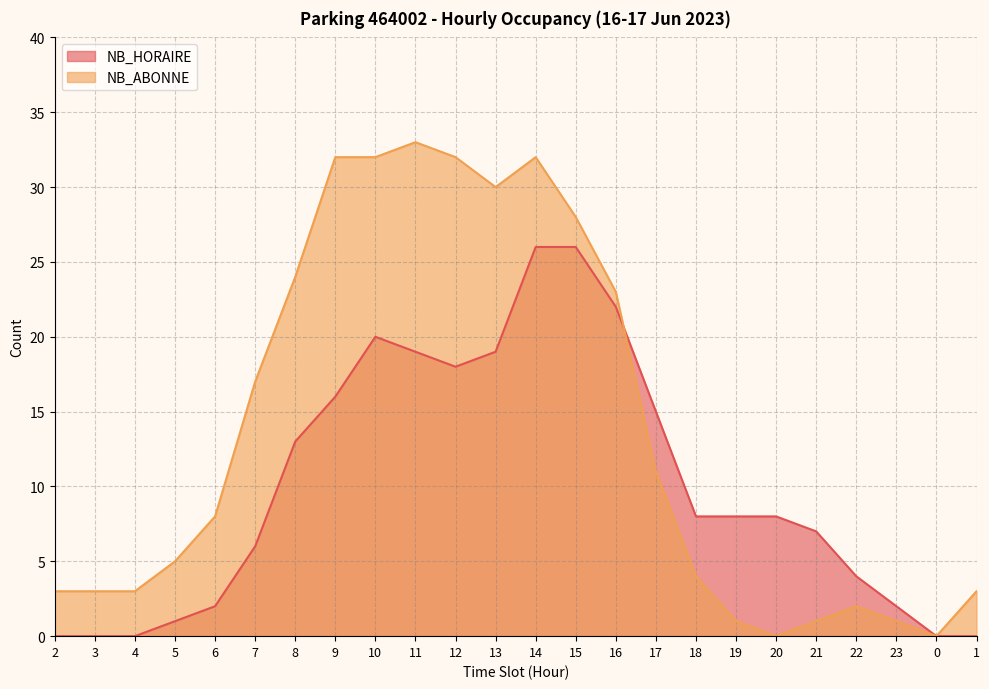

Does the chart have visible grid lines?

Yes